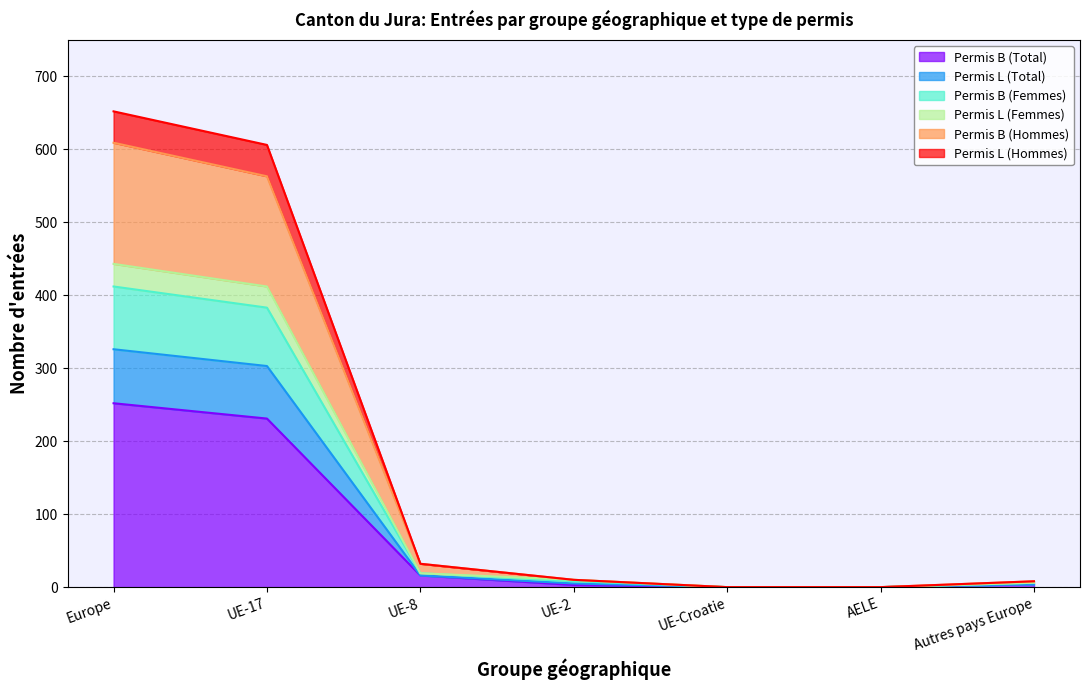

Which category has the highest value in the Permis B (Total) series?

Europe